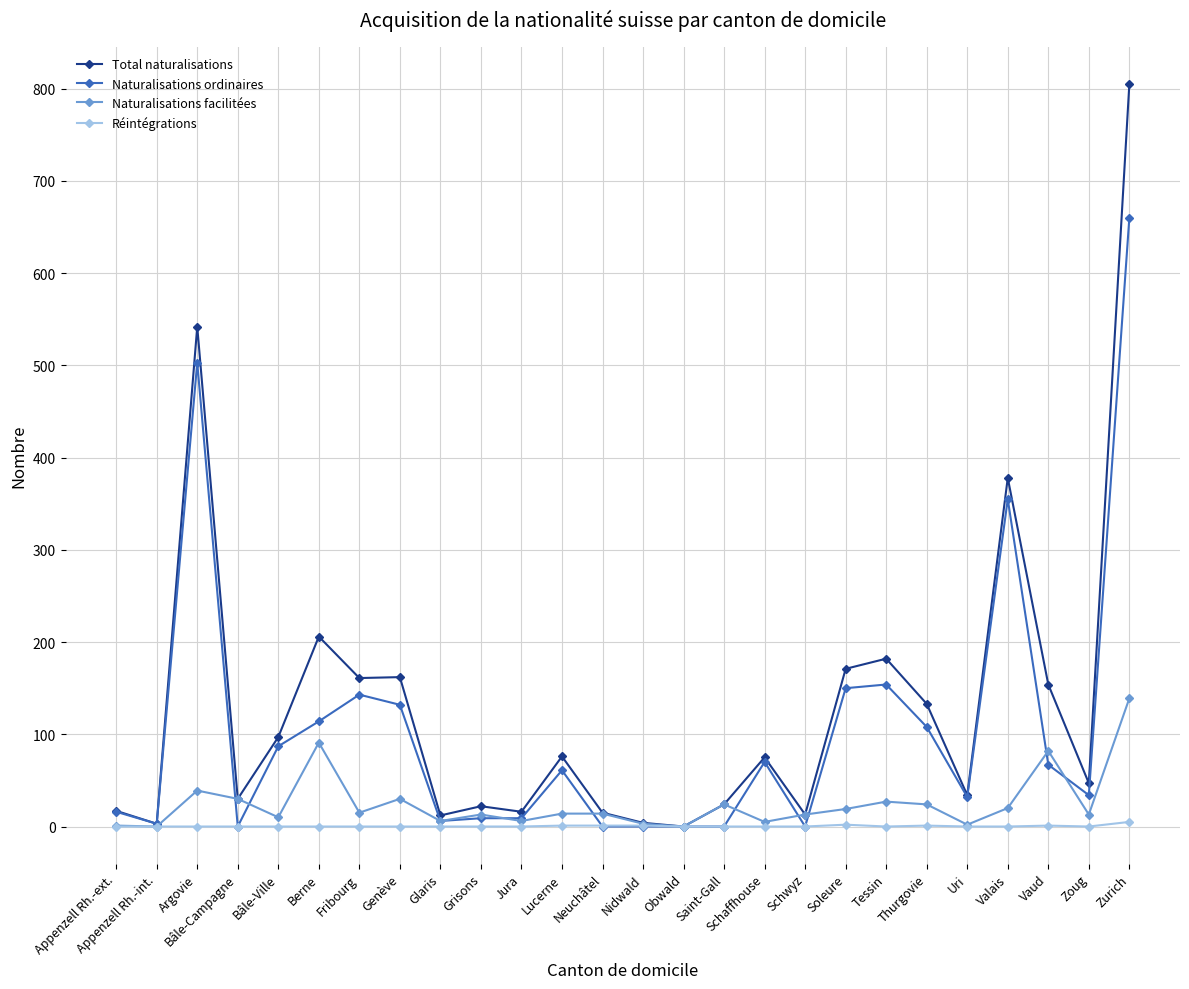

What position from the right is Genève?

19